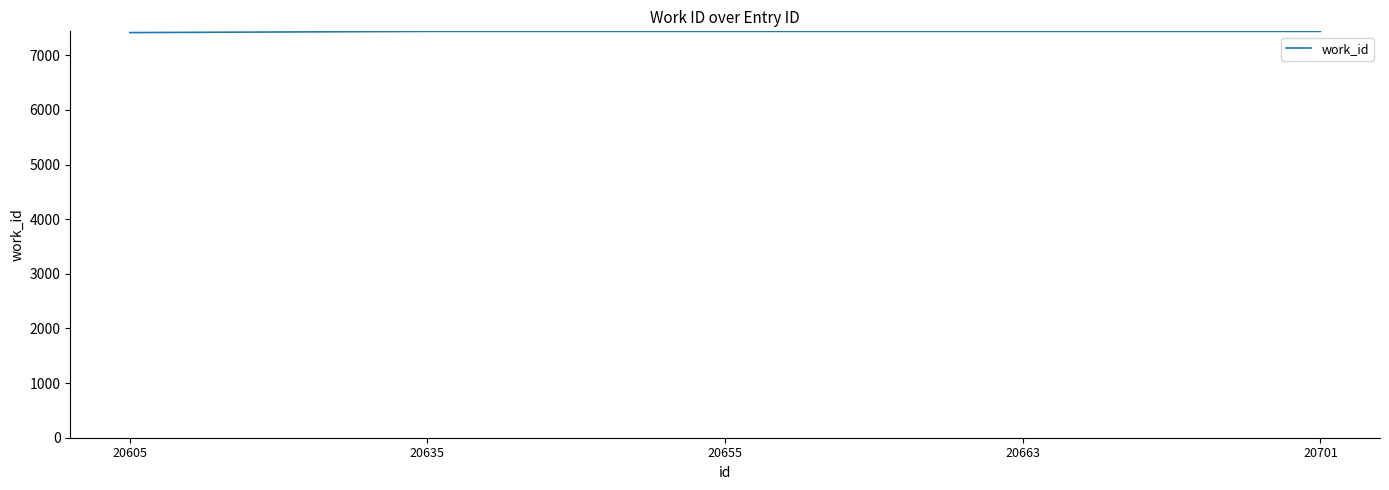

Is it true that the value at 20635 is 12383?

False